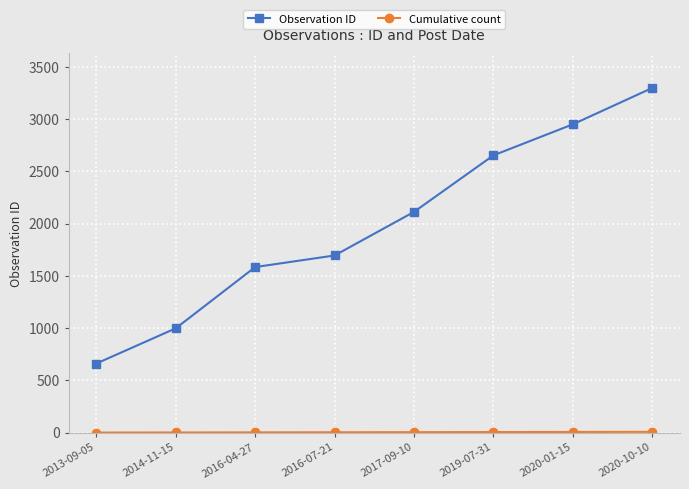

What is the label of the 3rd point from the left?

2016-04-27